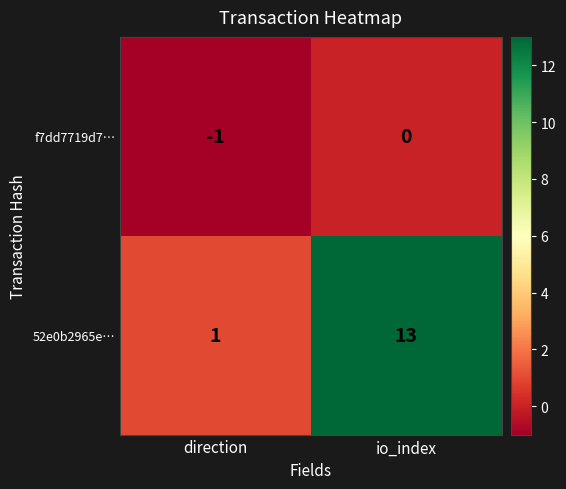

Reading left to right, extract all data points from this chart.

f7dd7719d7…: -1	0
52e0b2965e…: 1	13